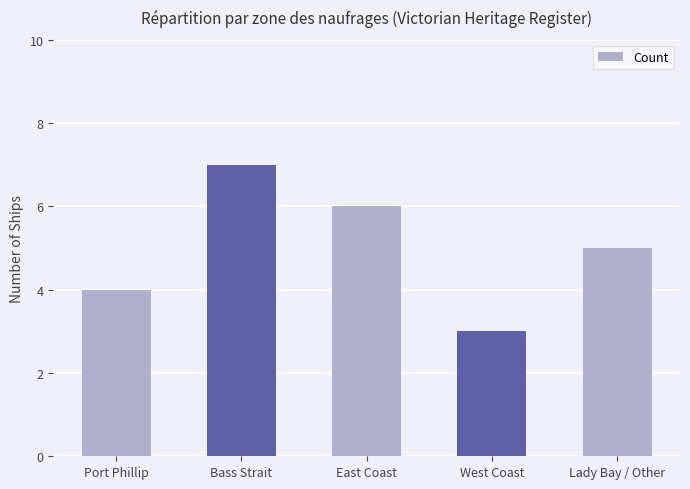

How many series are shown in this chart?

1